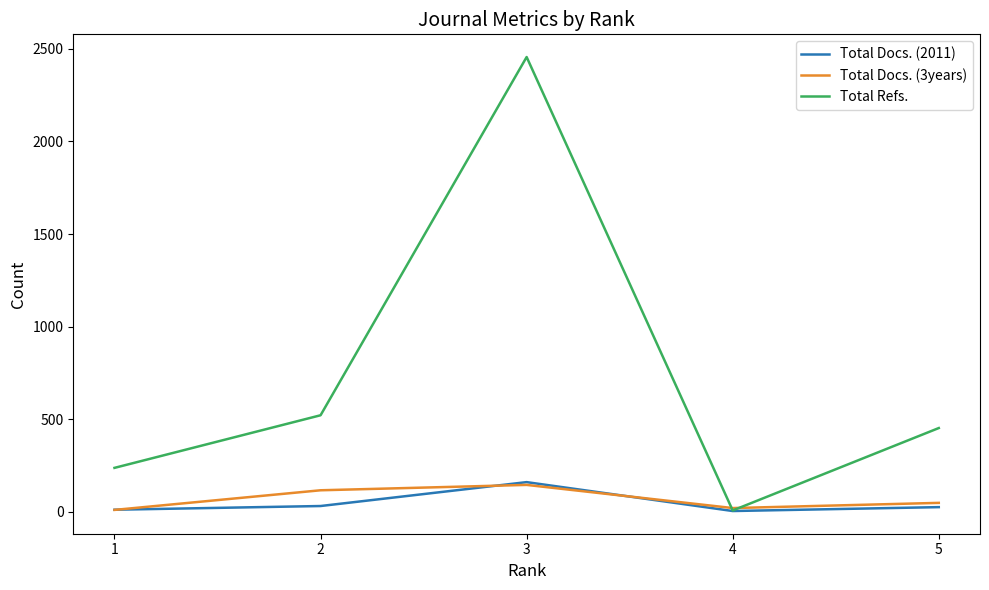

The value of Total Refs. at 5 is 607. True or false?

False